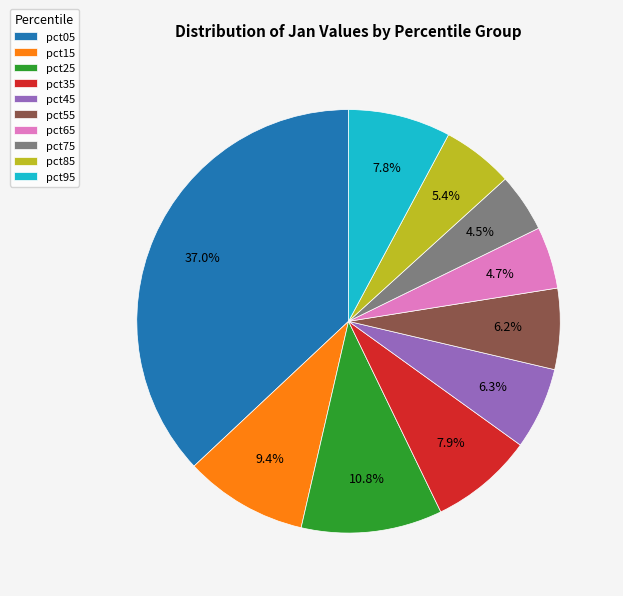

Combined, do pct55 and pct45 account for over 50%?

No